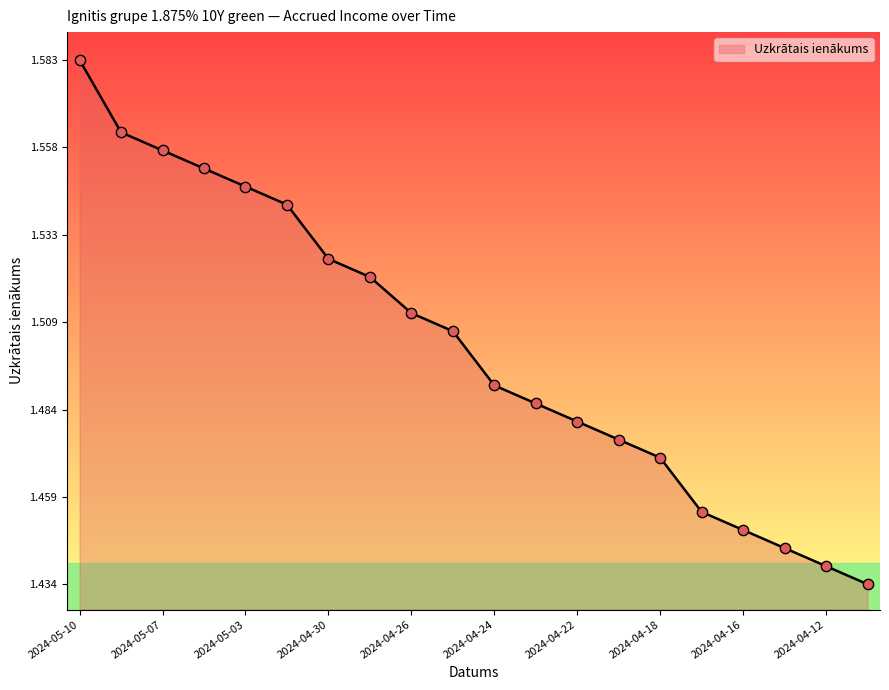

Is this an area chart (filled region under the line)?

Yes